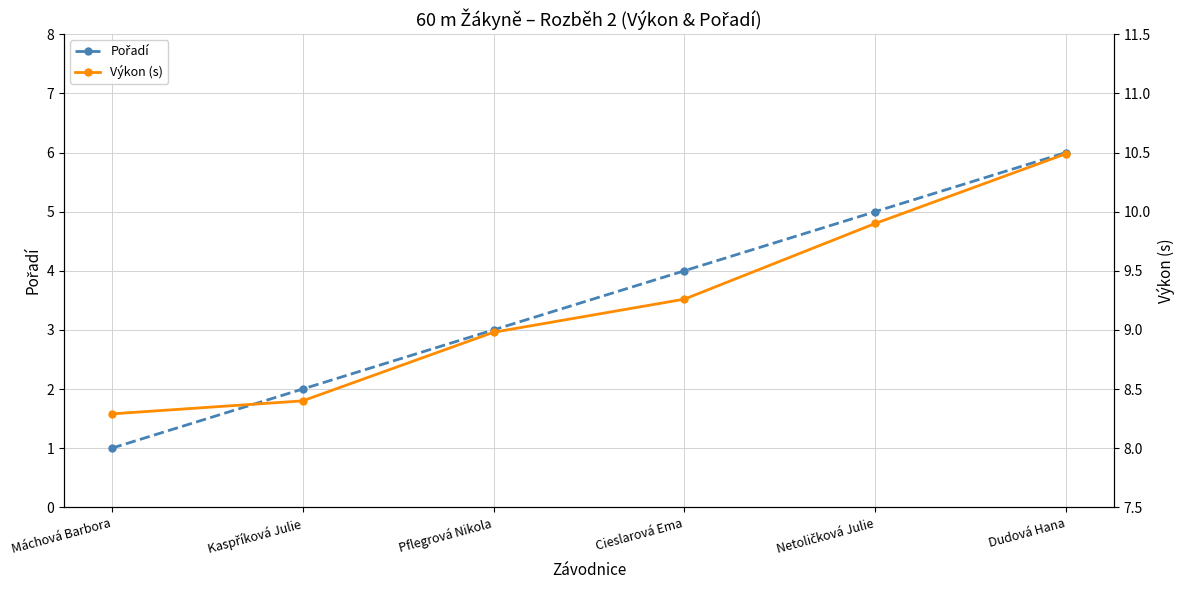

Read the Pořadí value at Kaspříková Julie.

2.0